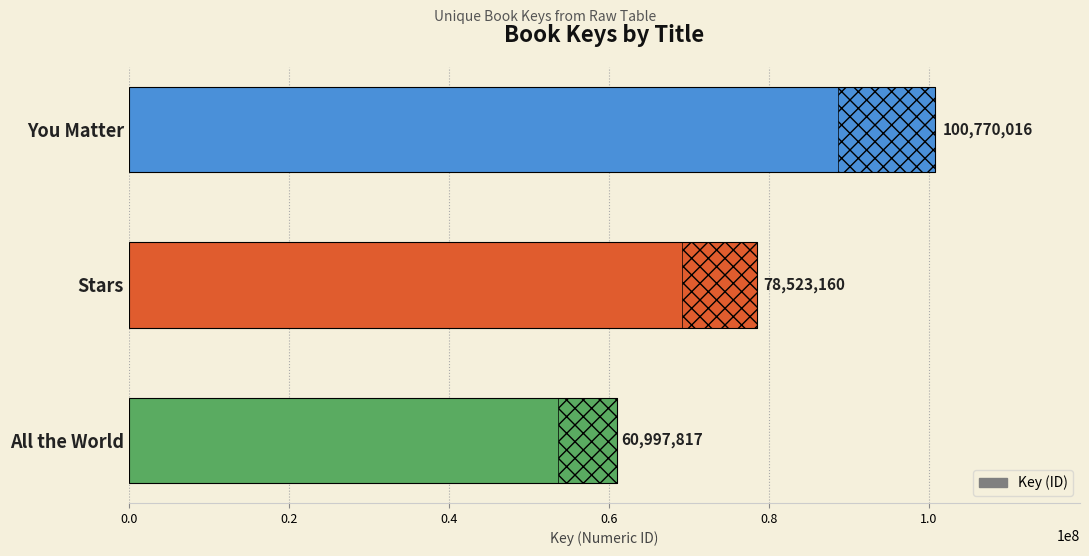

Is it true that the value at All the World is 60997817?

True